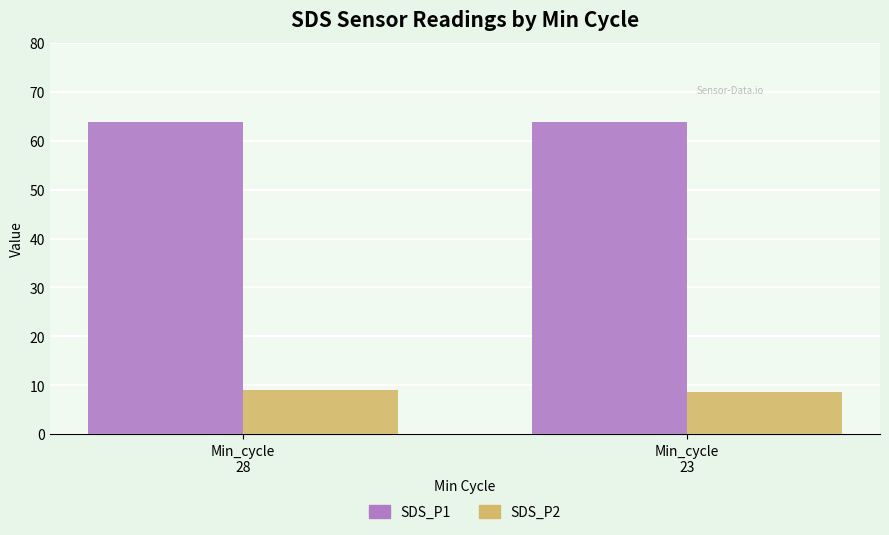

Rank the series by their average value, from highest to lowest.

SDS_P1, SDS_P2